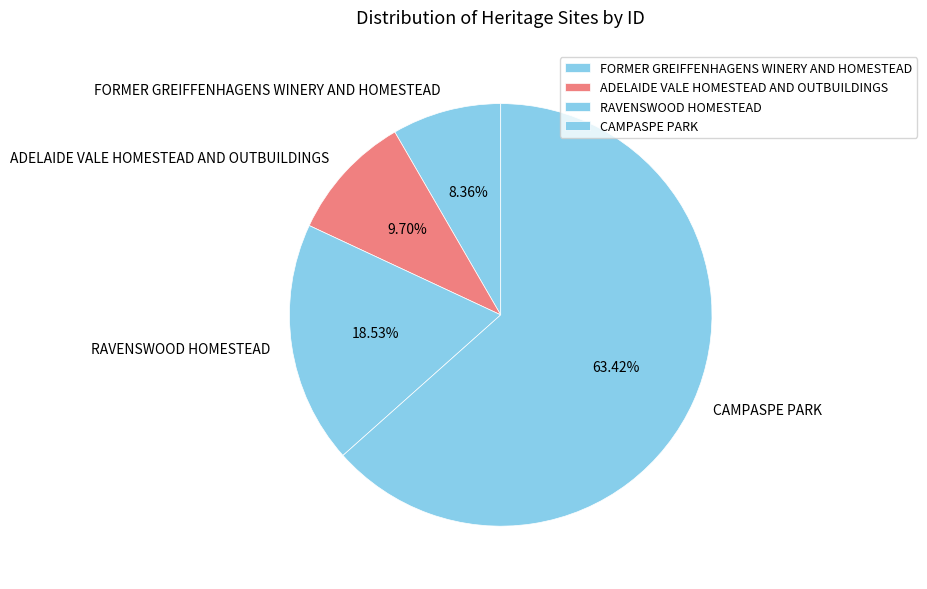

Which slice is the largest?

CAMPASPE PARK